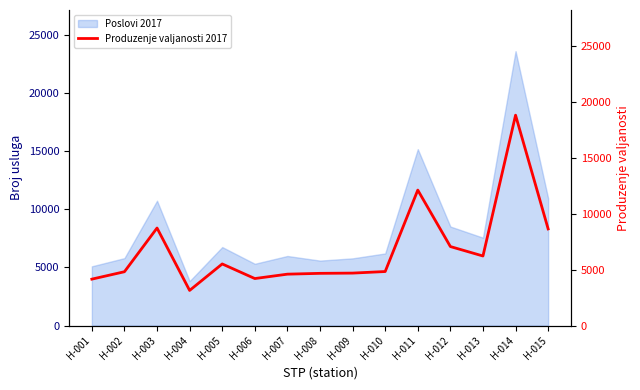

How many lines are shown in the chart?

1